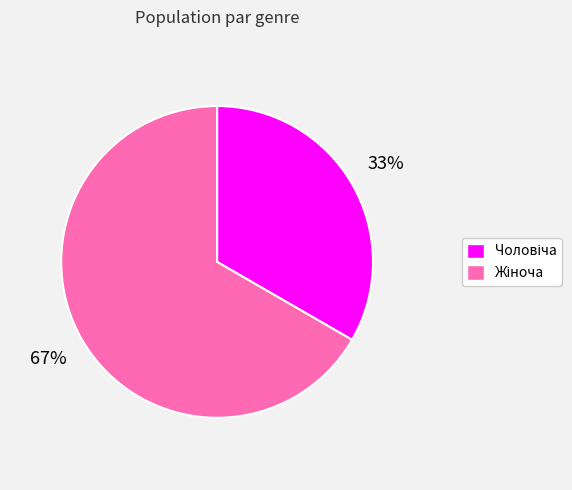

Is there any slice that represents more than half of the pie?

Yes